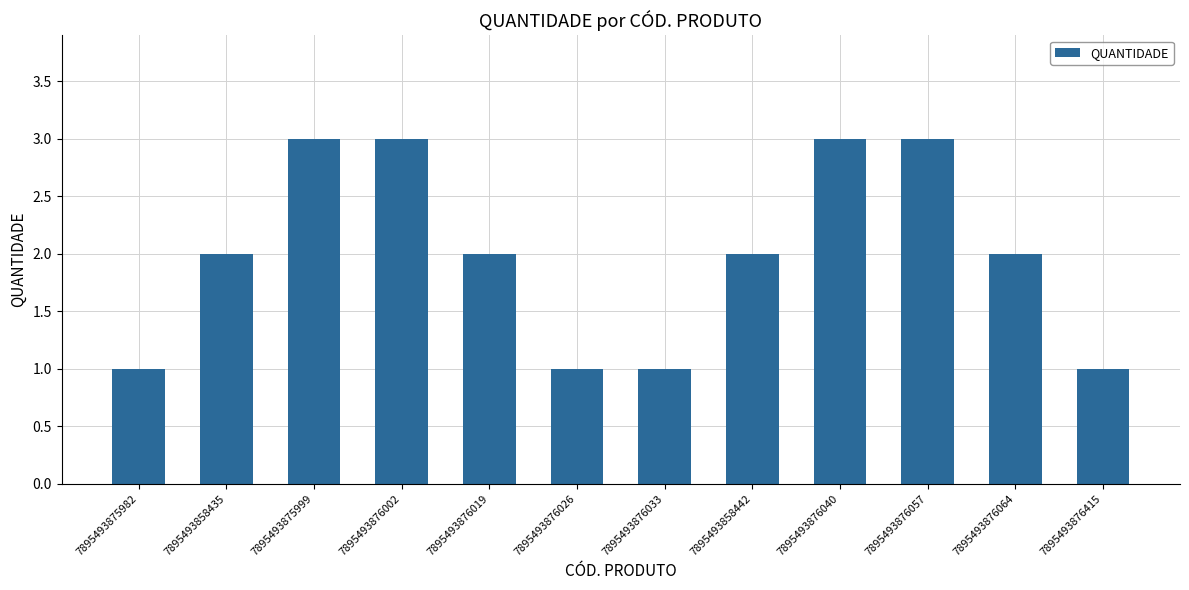

How many data points does each series have?

12